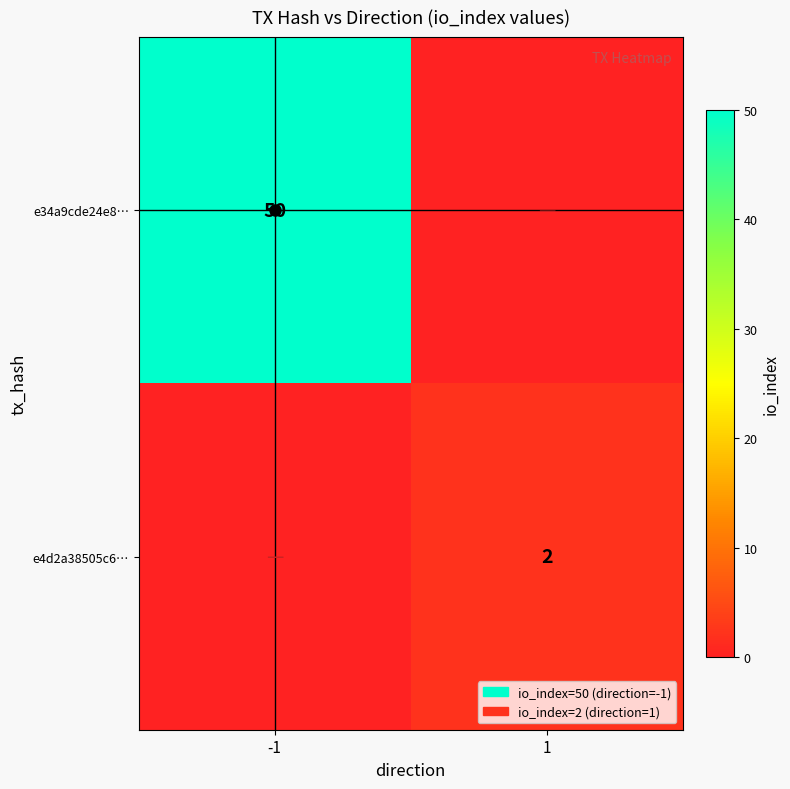

The value of e34a9cde24e8… at -1 is 50. True or false?

True